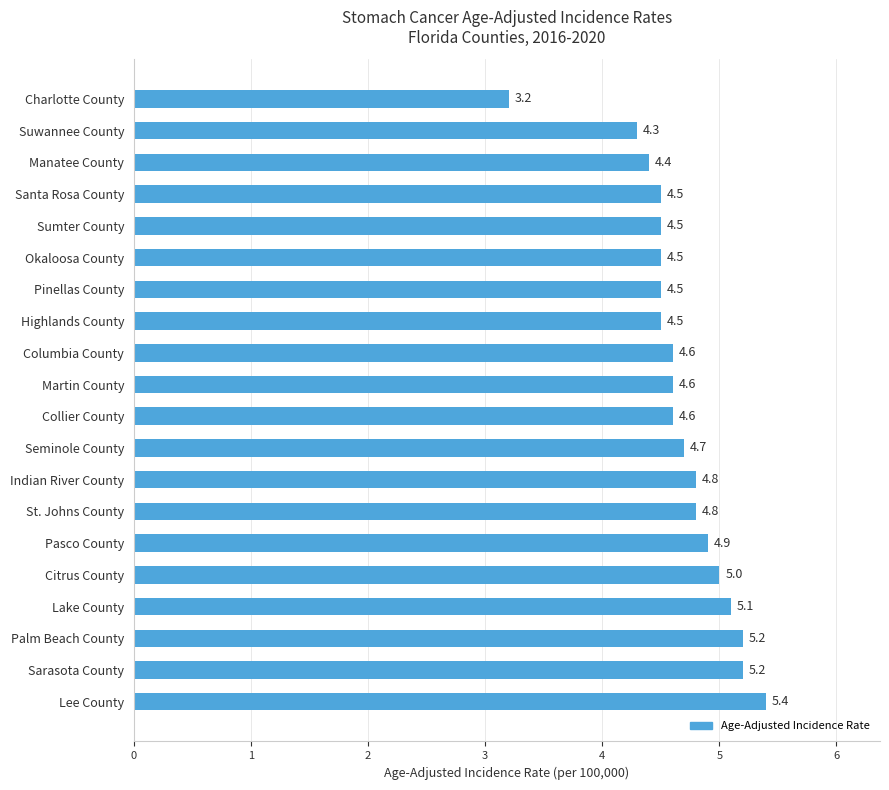

True or false: the data shows 1.9 at Charlotte County.

False